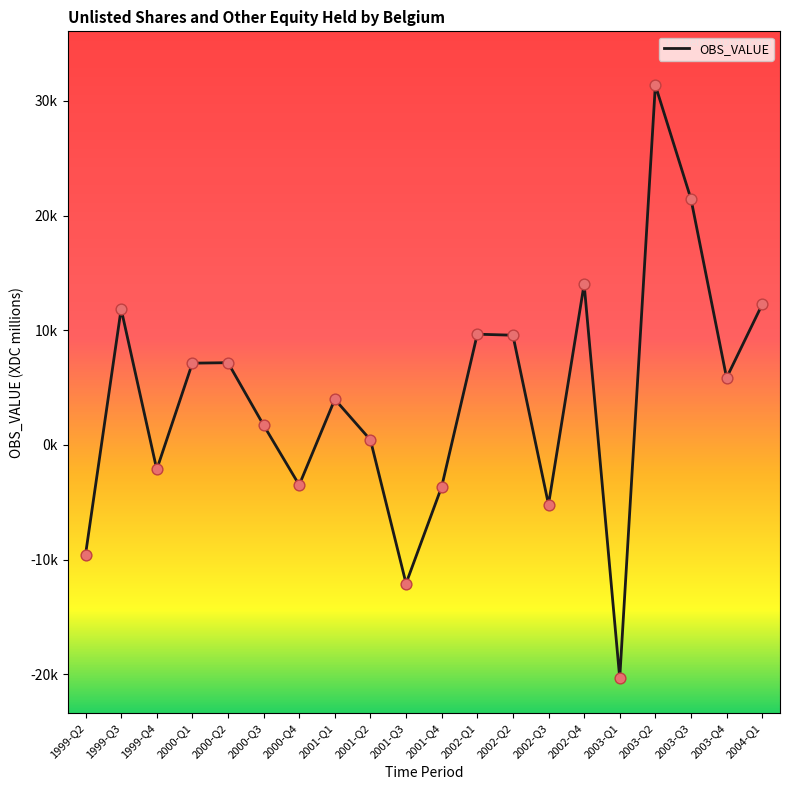

What is the change in value from 2000-Q3 to 2001-Q4?

-5374.7